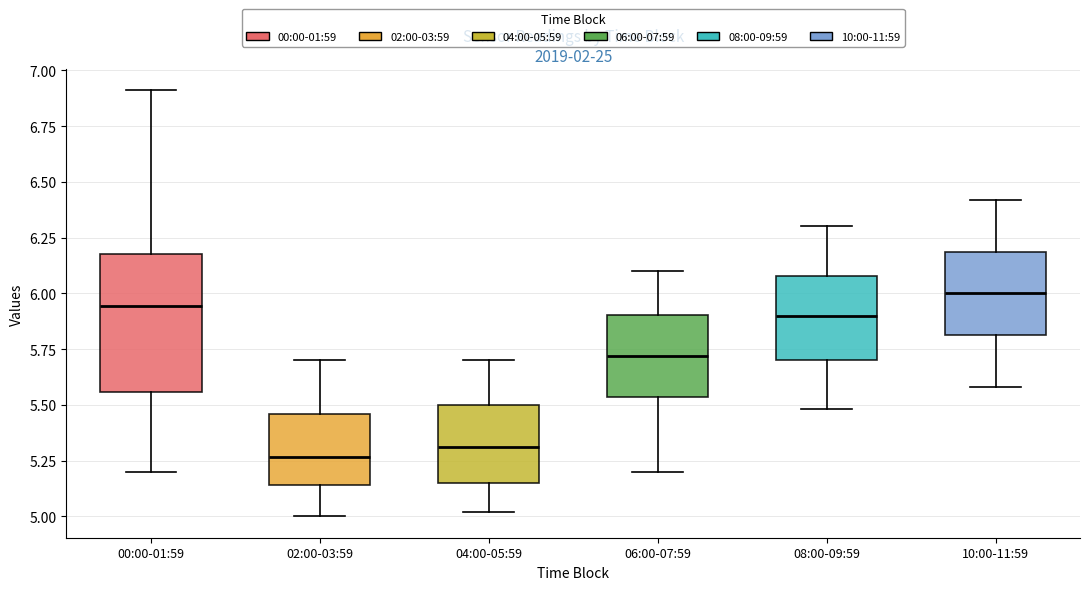

Reading left to right, read every box against the y-axis: the position of its median line, the range the box covers, and the ends of its whiskers. The values are not printed on the chart, so give them approximately, as read against the axis.

00:00-01:59: median 5.95, box 5.55 to 6.20, whiskers 5.20 to 6.90
02:00-03:59: median 5.25, box 5.15 to 5.45, whiskers 5.00 to 5.70
04:00-05:59: median 5.30, box 5.15 to 5.50, whiskers 5.00 to 5.70
06:00-07:59: median 5.70, box 5.55 to 5.90, whiskers 5.20 to 6.10
08:00-09:59: median 5.90, box 5.70 to 6.10, whiskers 5.50 to 6.30
10:00-11:59: median 6.00, box 5.80 to 6.20, whiskers 5.60 to 6.40